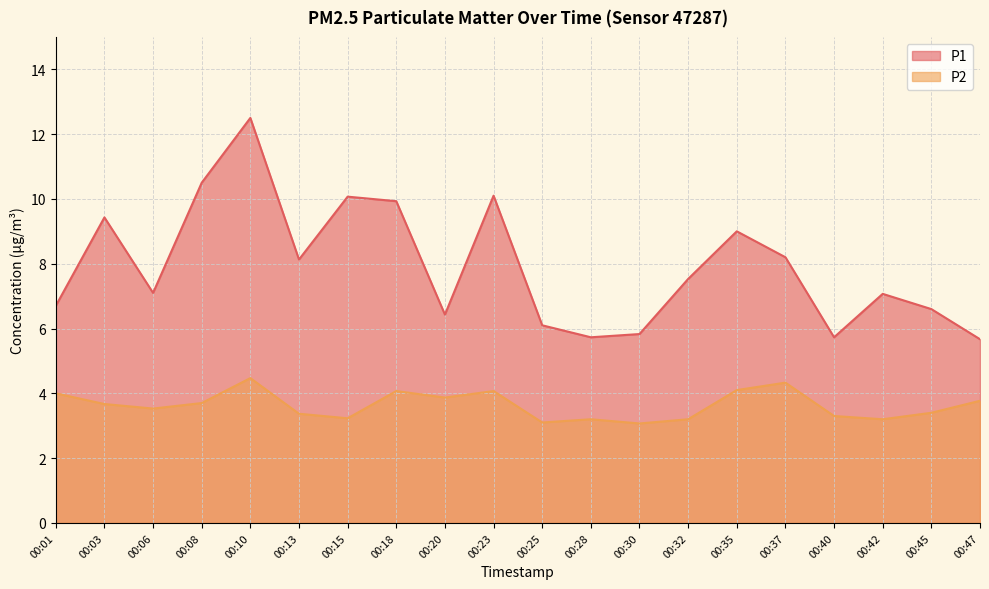

At which label does P2 reach its peak?

00:10